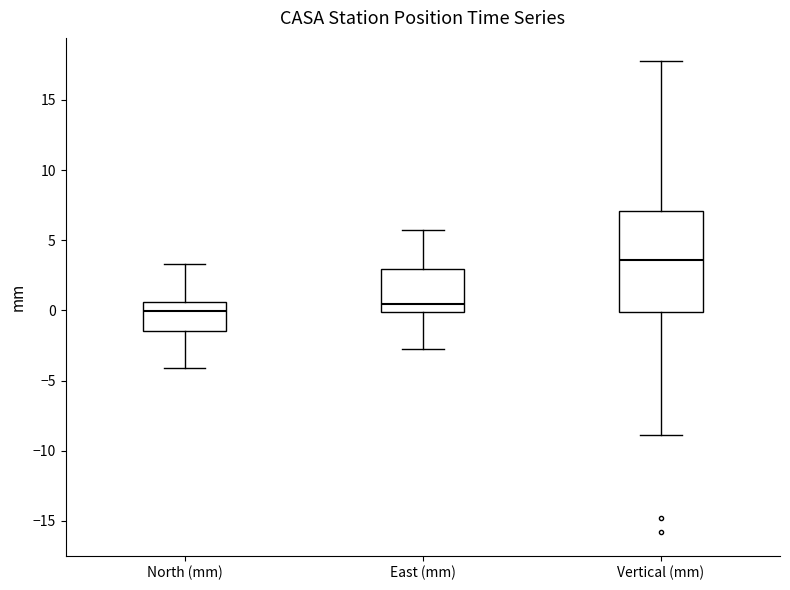

Where is the lower edge of the box for Vertical (mm) on the y-axis? The values are not printed on the chart, so give them approximately, as read against the axis.

0.0